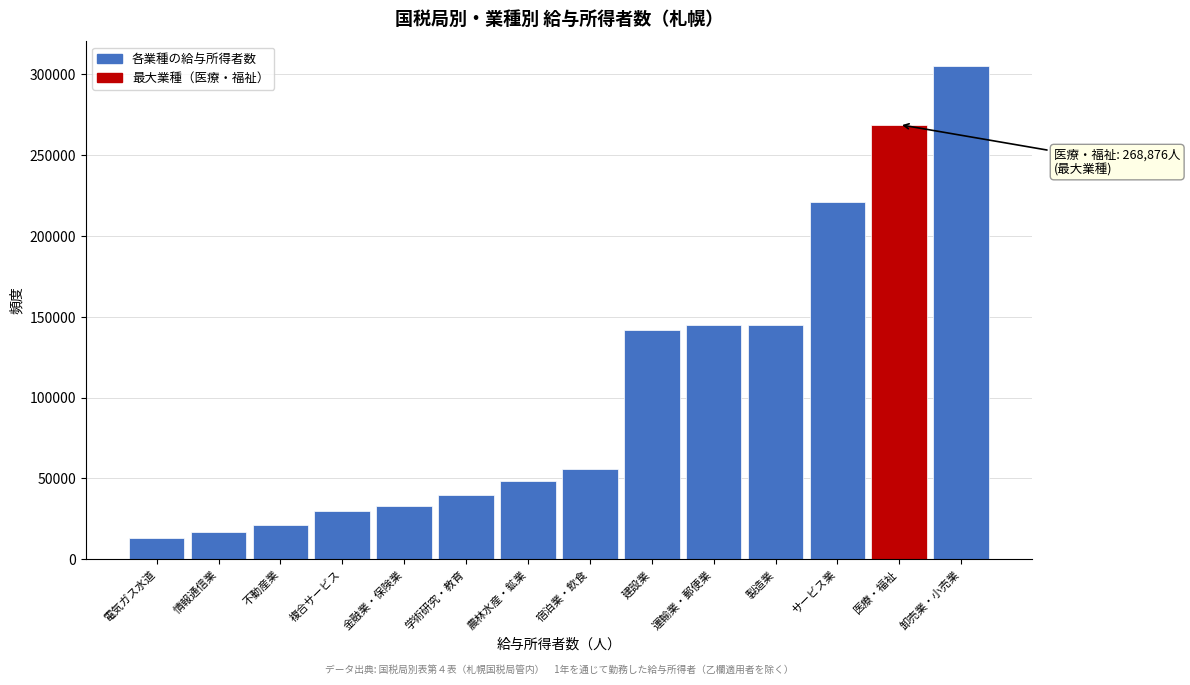

Between 運輸業・郵便業 and サービス業, which is larger?

サービス業